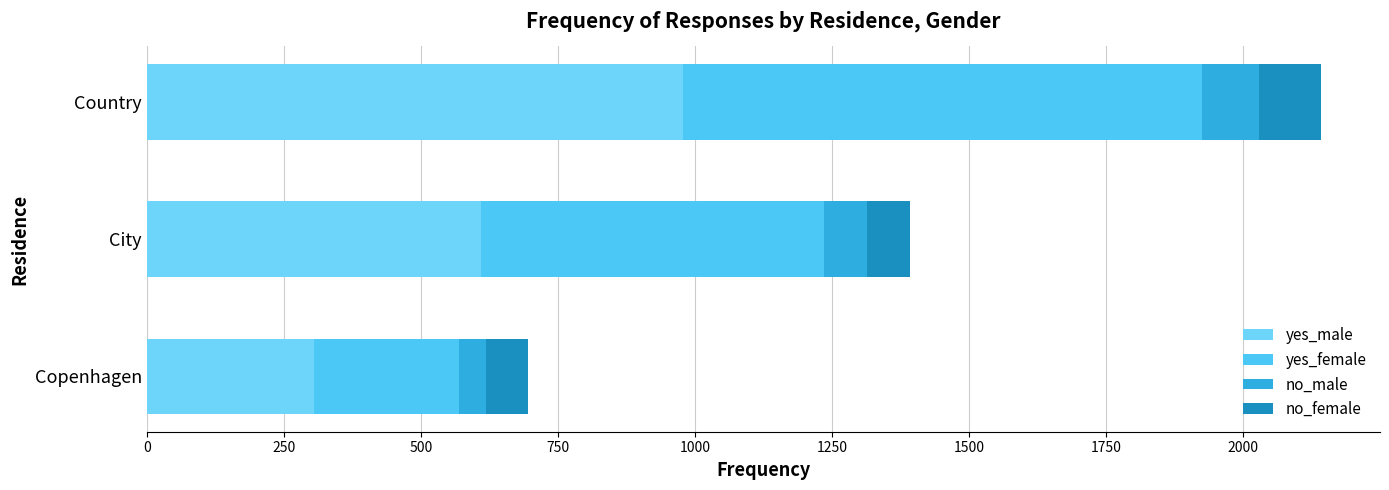

Count the number of categories in the chart.

3